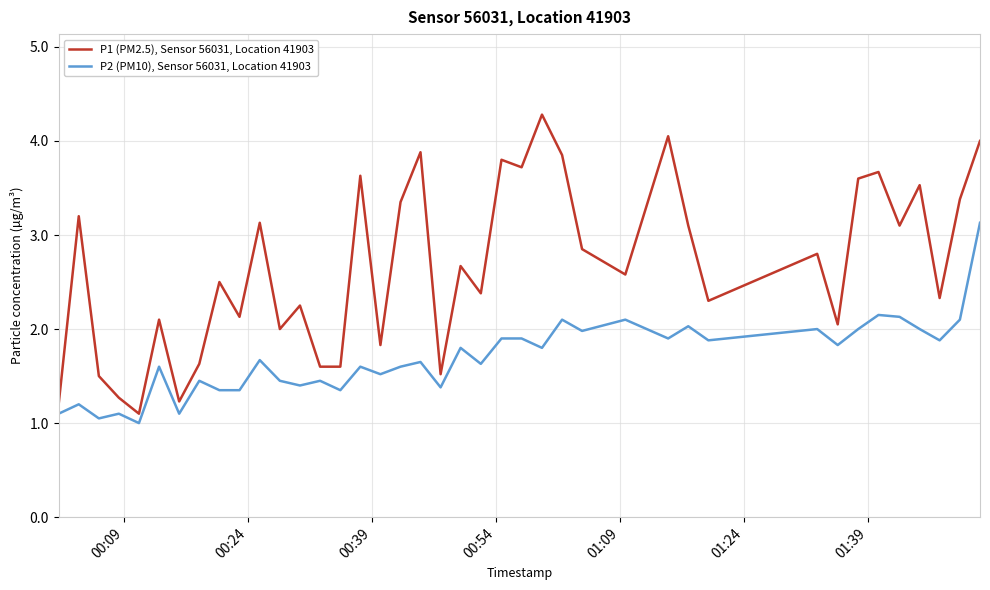

Rank the series by their maximum value, from lowest to highest.

P2 (PM10), Sensor 56031, Location 41903, P1 (PM2.5), Sensor 56031, Location 41903